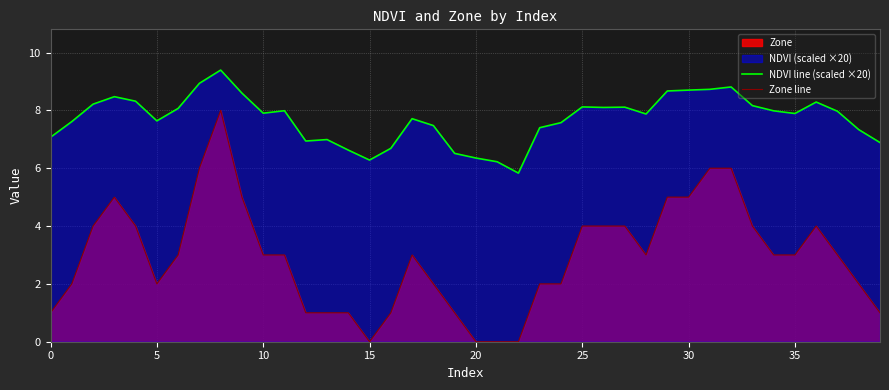

True or false: Zone line and NDVI line (scaled ×20) cross at least once.

False